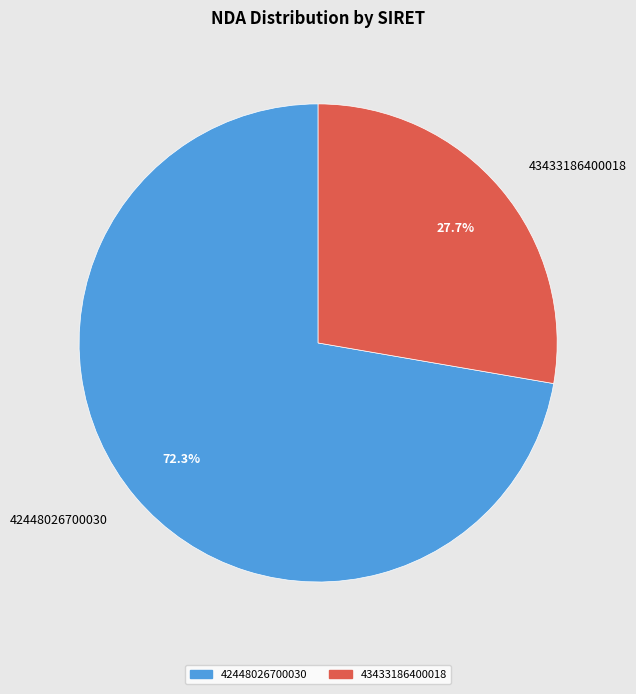

What portion of the pie excludes 42448026700030?

27.7%